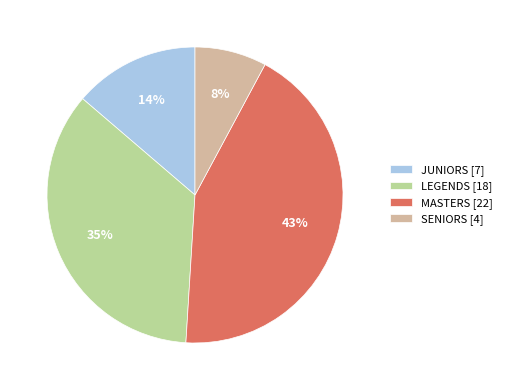

Is there any slice that represents more than half of the pie?

No